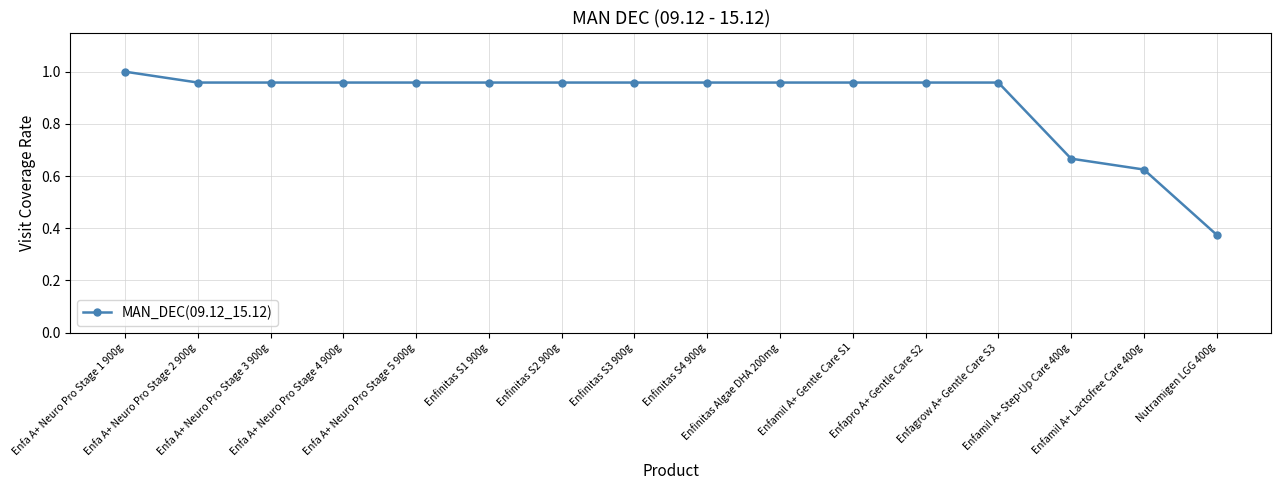

What is the sum of all values?

14.2